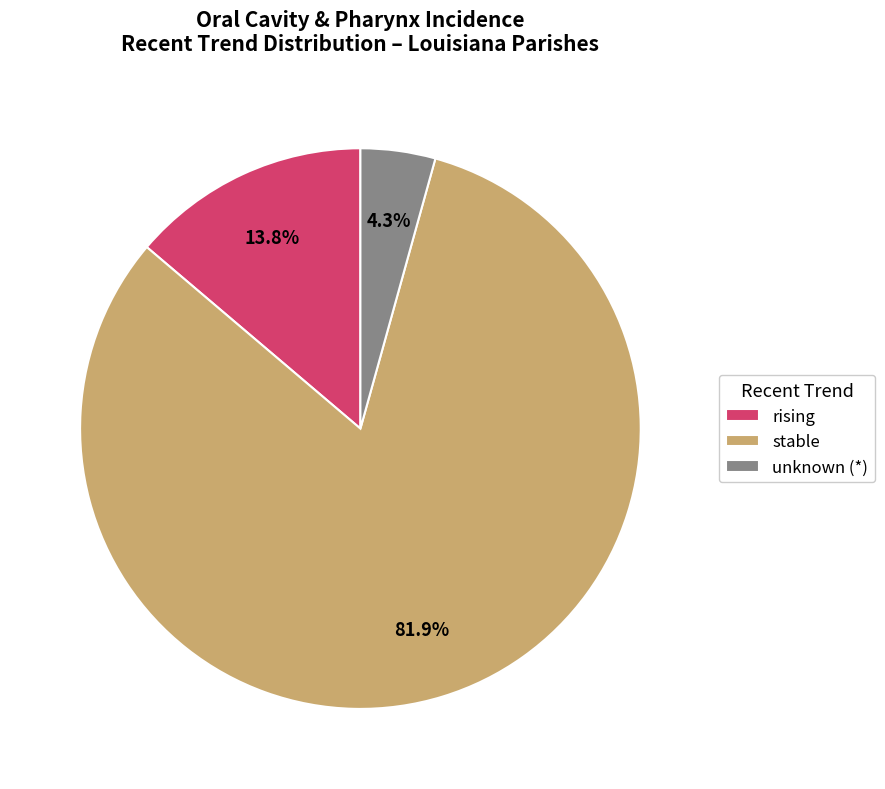

What percentage is NOT represented by unknown (*)?

95.7%